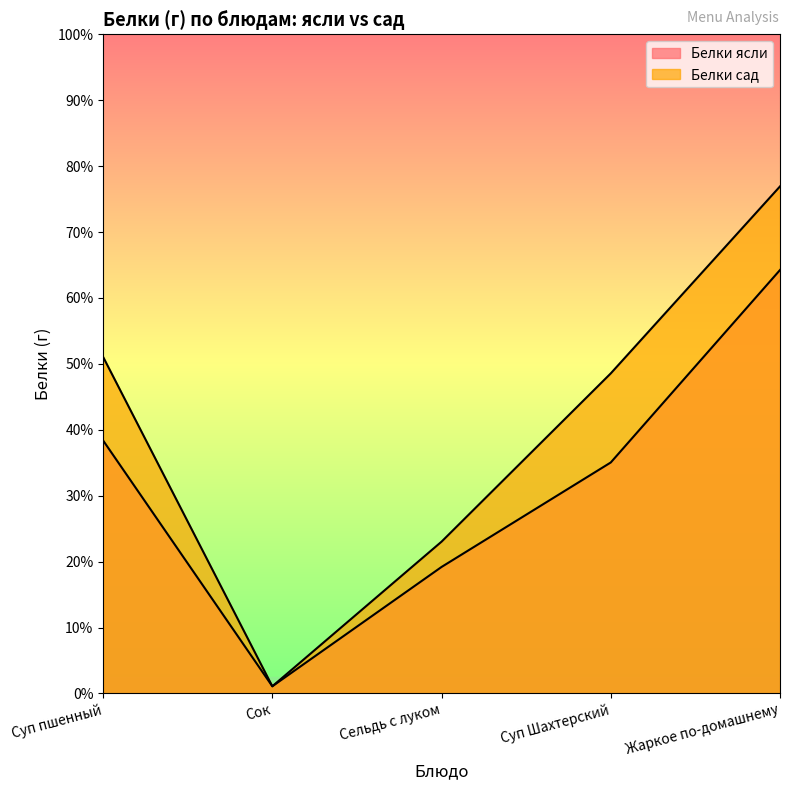

Which series has the largest range (max minus min)?

Белки сад